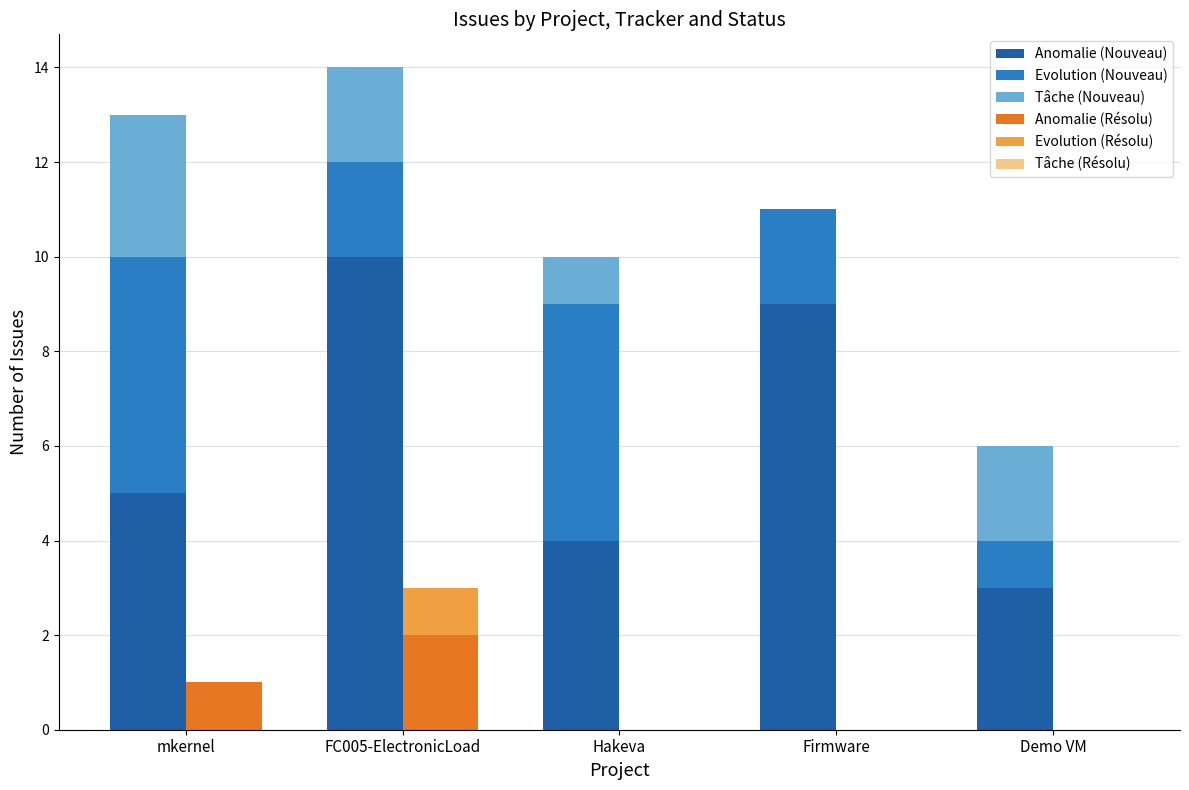

Reading left to right, list all the values displayed in this chart.

Anomalie (Nouveau): 5	10	4	9	3
Evolution (Nouveau): 5	2	5	2	1
Tâche (Nouveau): 3	2	1	0	2
Anomalie (Résolu): 1	2	0	0	0
Evolution (Résolu): 0	1	0	0	0
Tâche (Résolu): 0	0	0	0	0